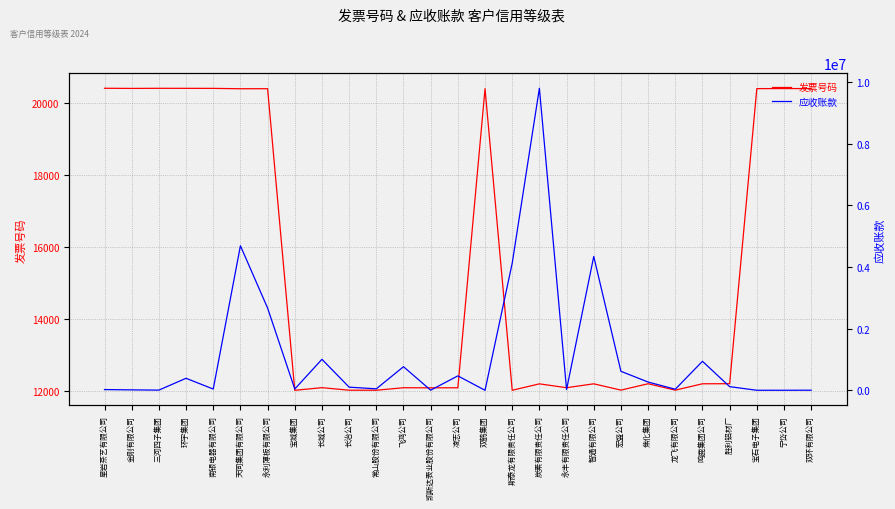

What is the difference between the maximum and minimum values in the 发票号码 series?

8383.0